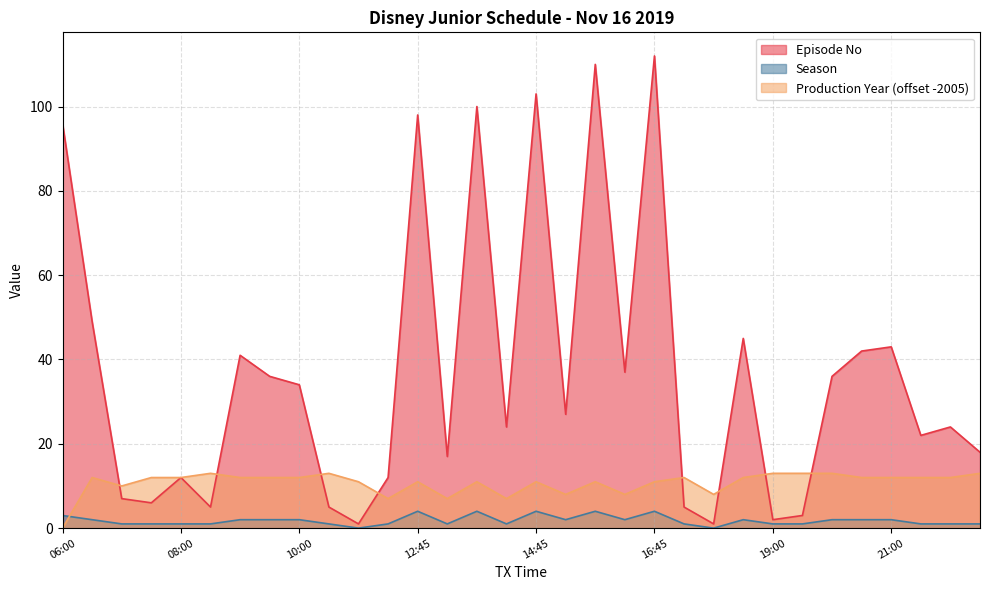

Which series has the widest spread of values?

Episode No